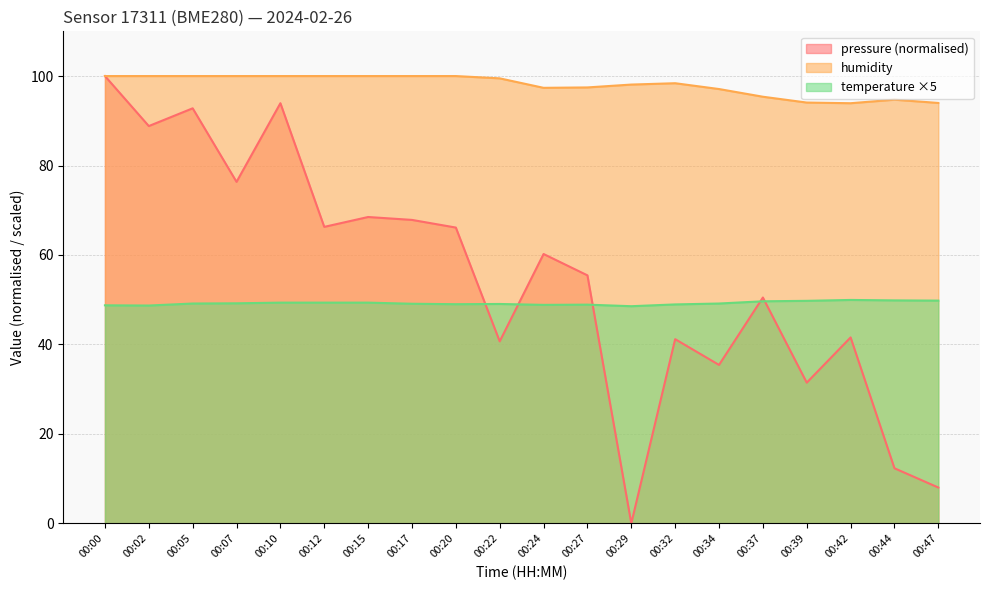

True or false: pressure and humidity cross at least once.

False